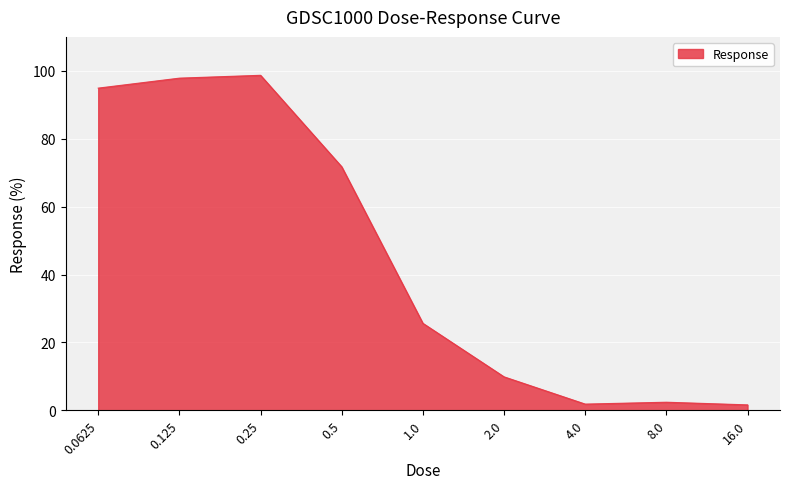

What is the greatest value displayed?

98.7